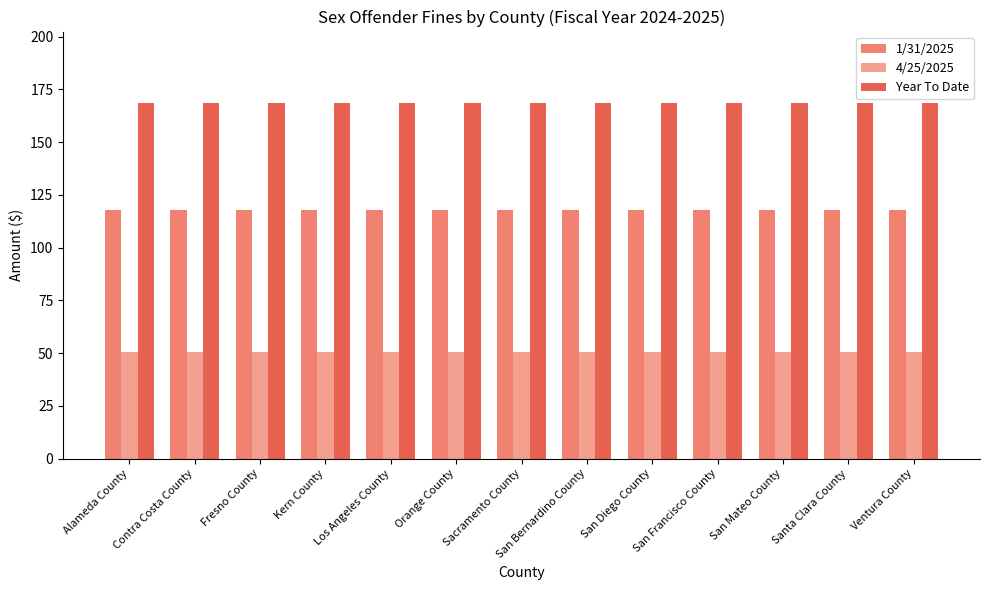

What is the sum of all Year To Date values?

2192.3